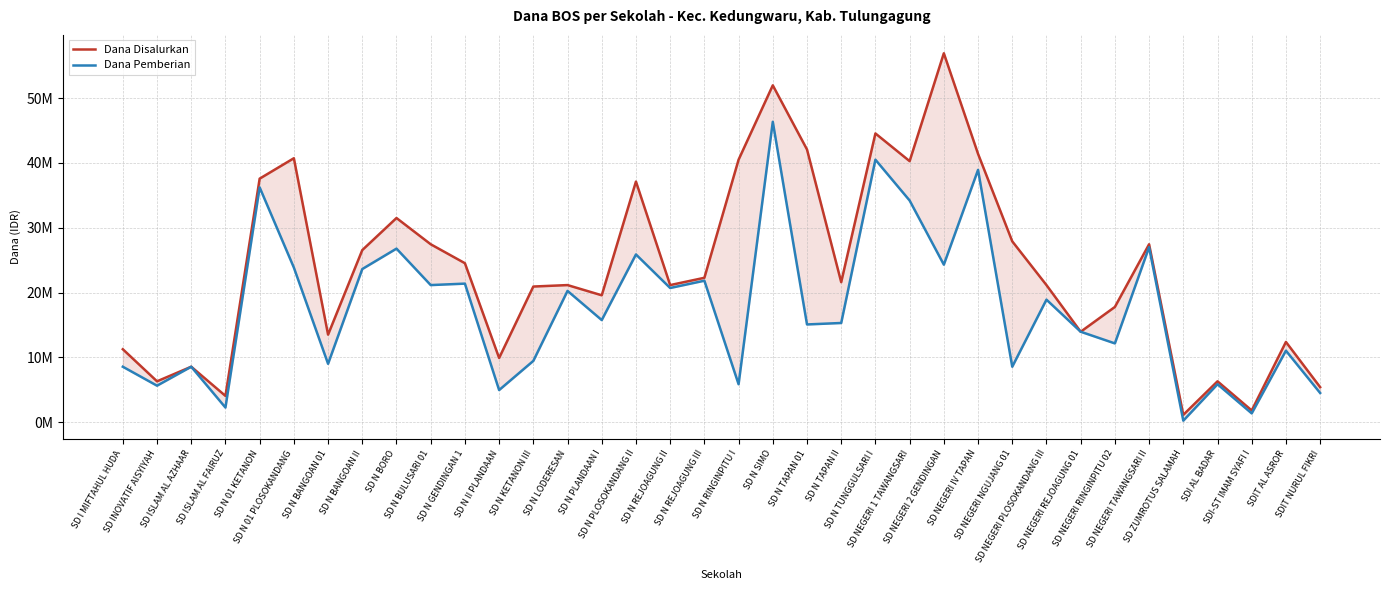

What is the value of the Dana Pemberian point at the 32nd from the left?

225000